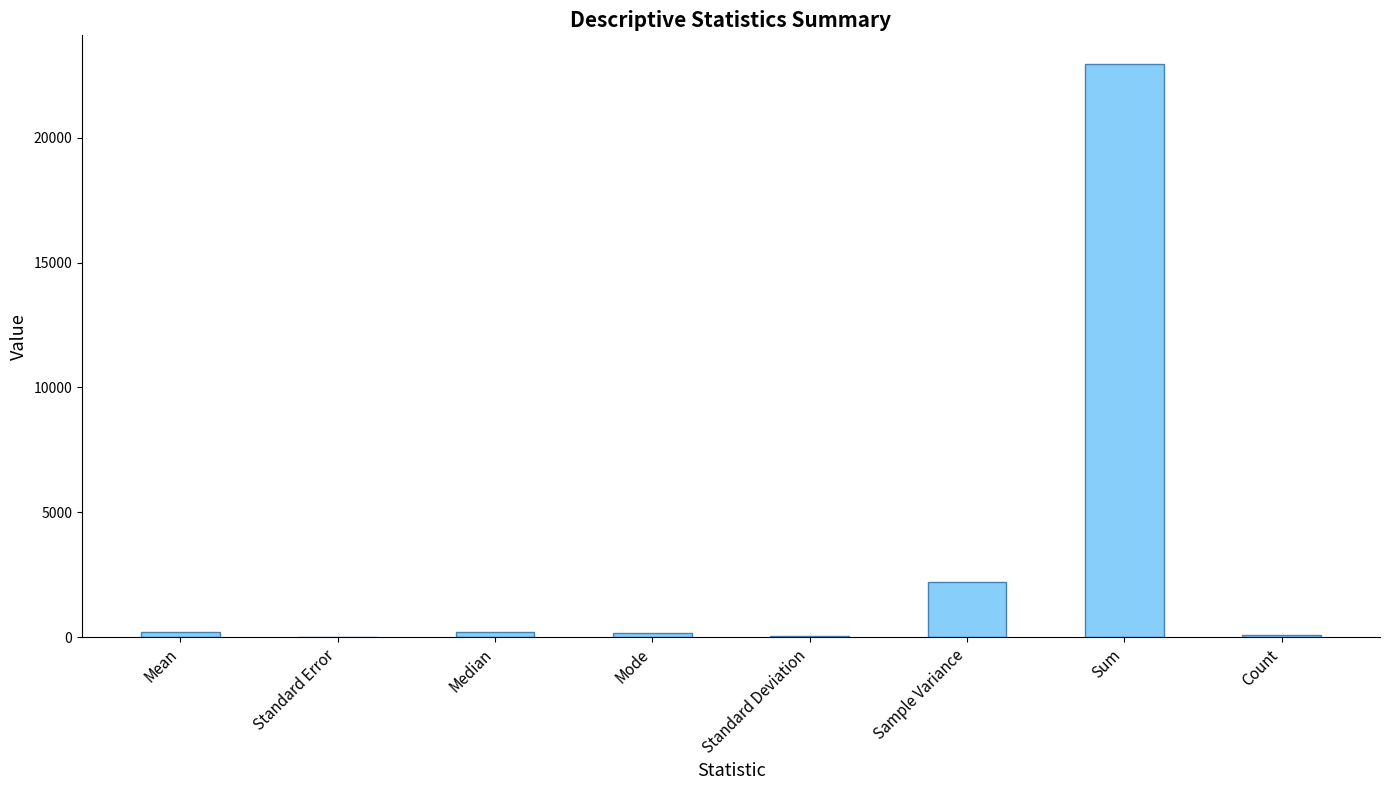

Between Count and Sample Variance, which is larger?

Sample Variance